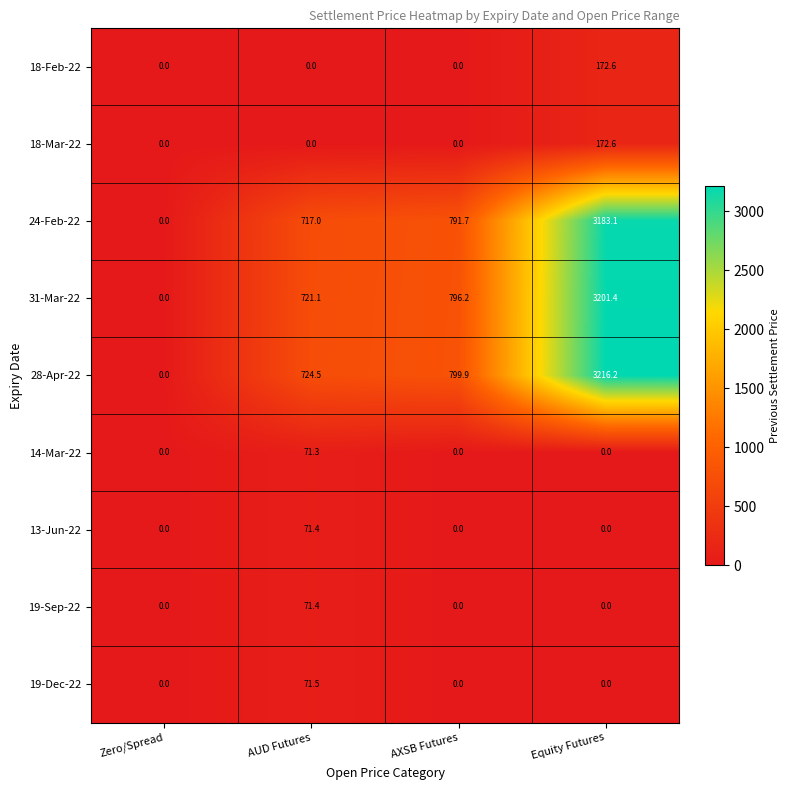

What is the difference between the maximum and minimum values in the 18-Feb-22 series?

172.6